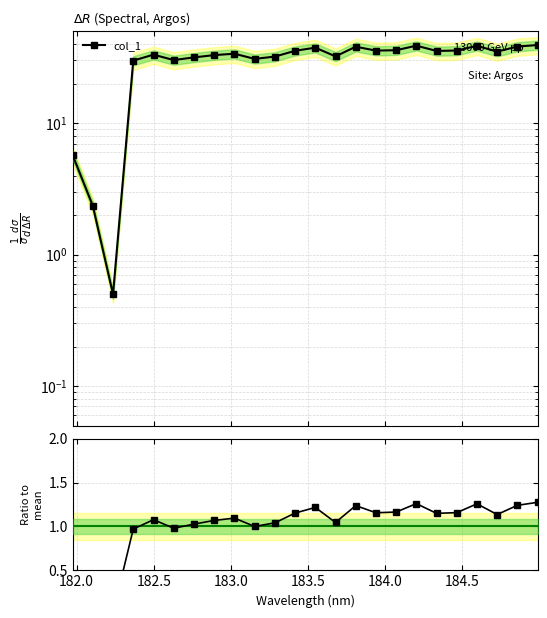

How many values are below 1?

5